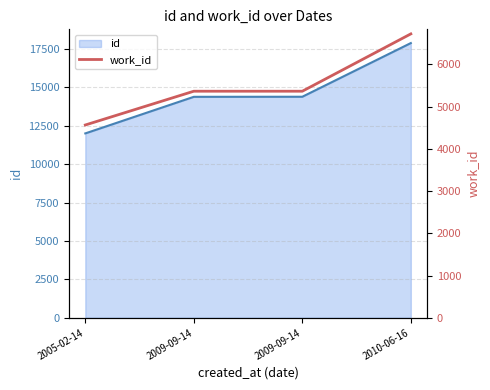

Count the number of categories in the chart.

4